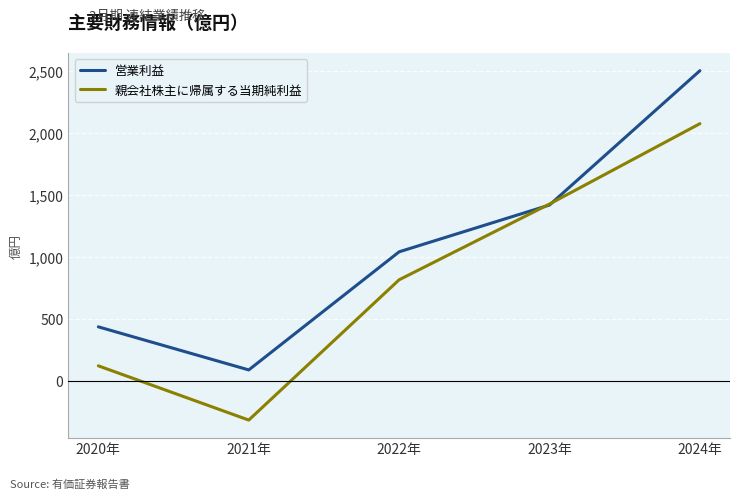

At which label is 親会社株主に帰属する当期純利益 closest to 880?

2022年